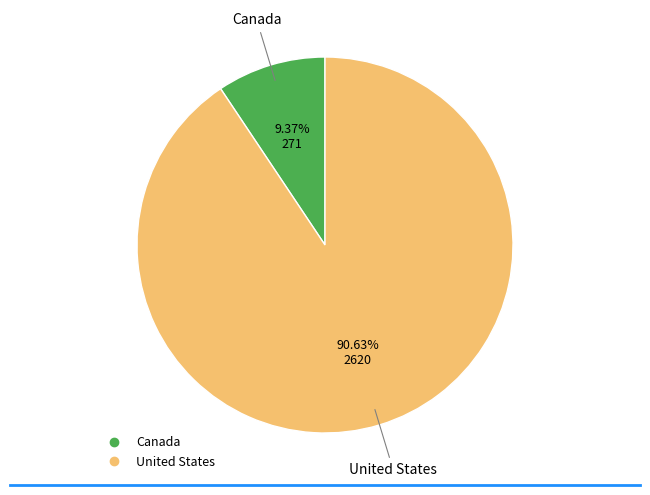

What is the total percentage of Canada and United States?

100.0%